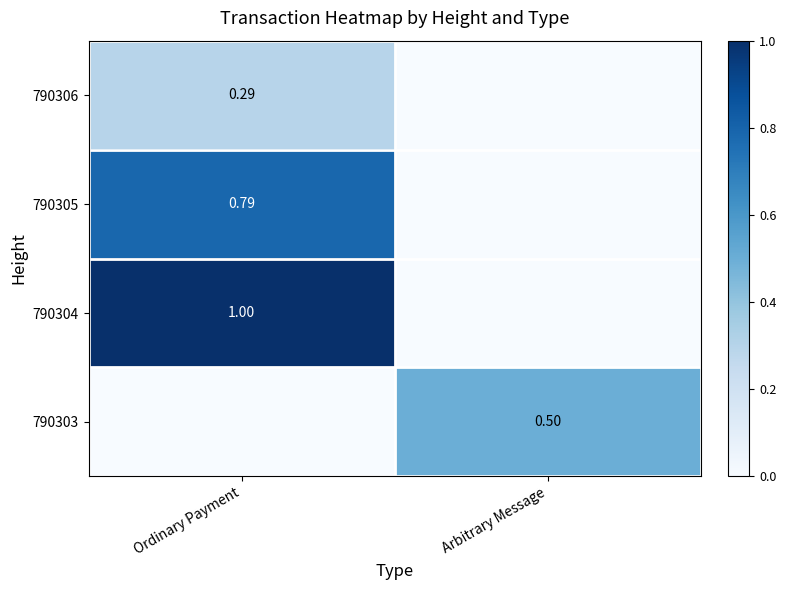

Is it true that 790306 equals 0.1 at Arbitrary Message?

False